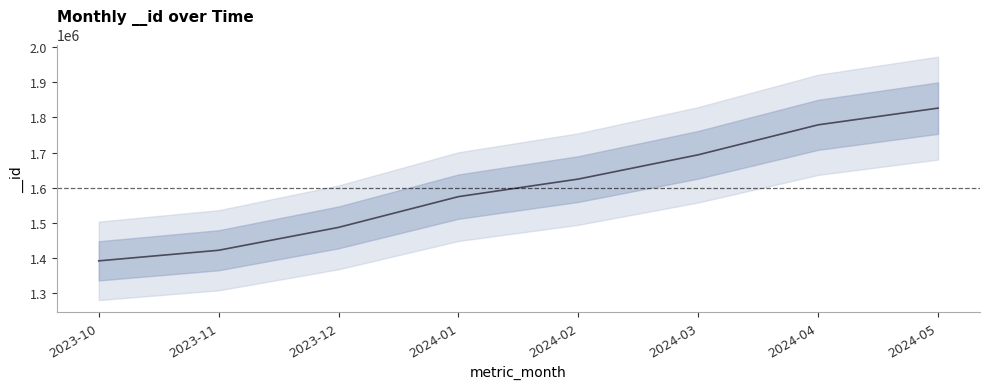

Rank the categories by value from lowest to highest.

2023-10, 2023-11, 2023-12, 2024-01, 2024-02, 2024-03, 2024-04, 2024-05